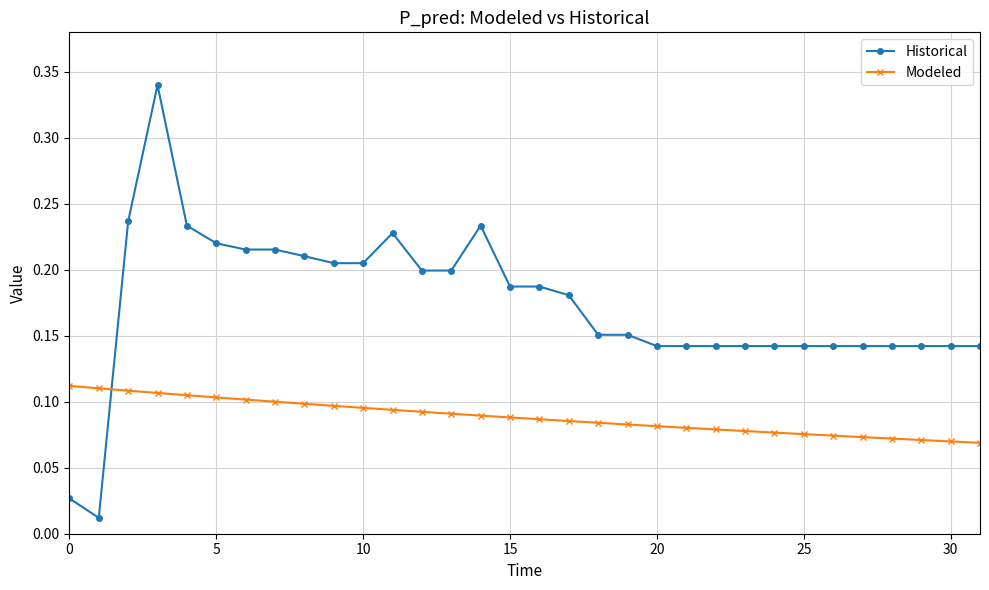

What are all the series names shown in the legend?

Historical, Modeled